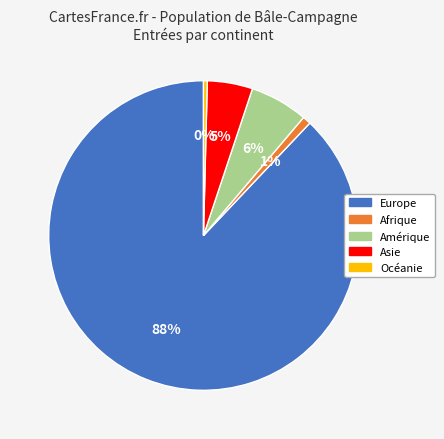

Which category has the biggest portion of the pie?

Europe